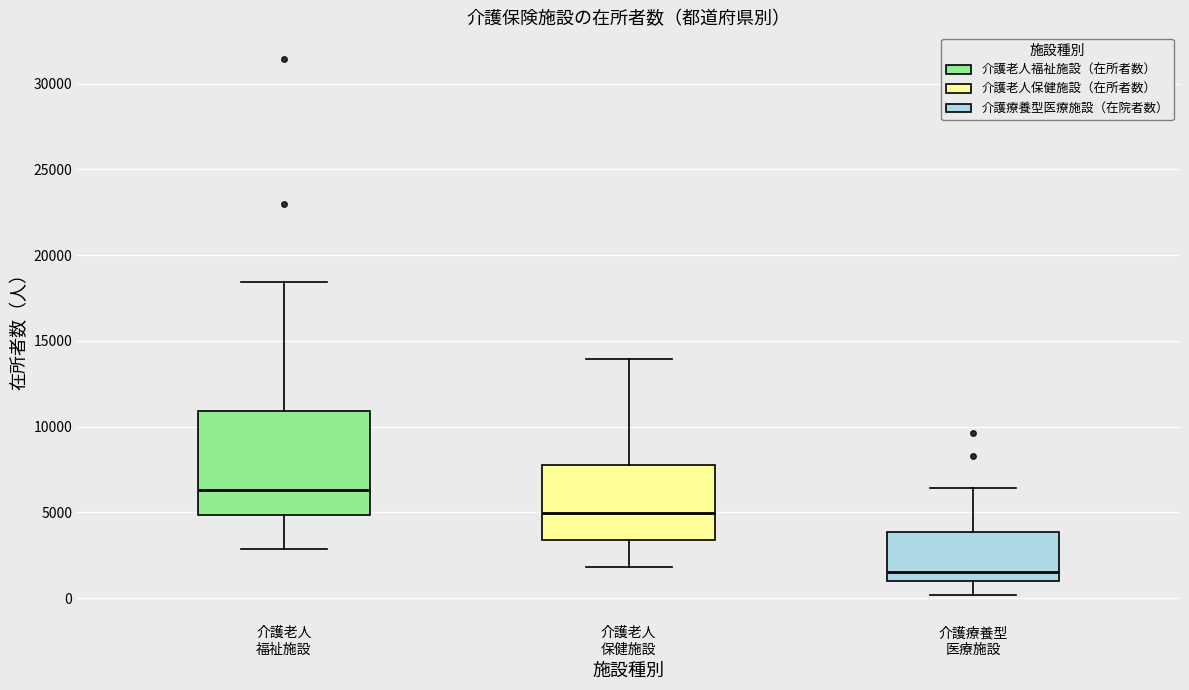

Where is the upper edge of the box for 介護老人 保健施設 on the y-axis? The values are not printed on the chart, so give them approximately, as read against the axis.

8000